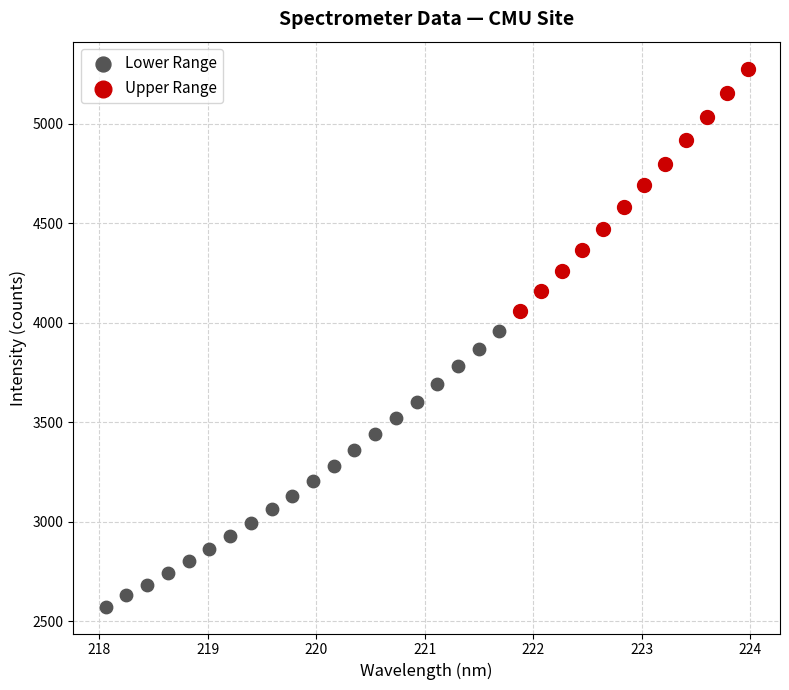

Which series has the widest spread of Y values?

Lower Range